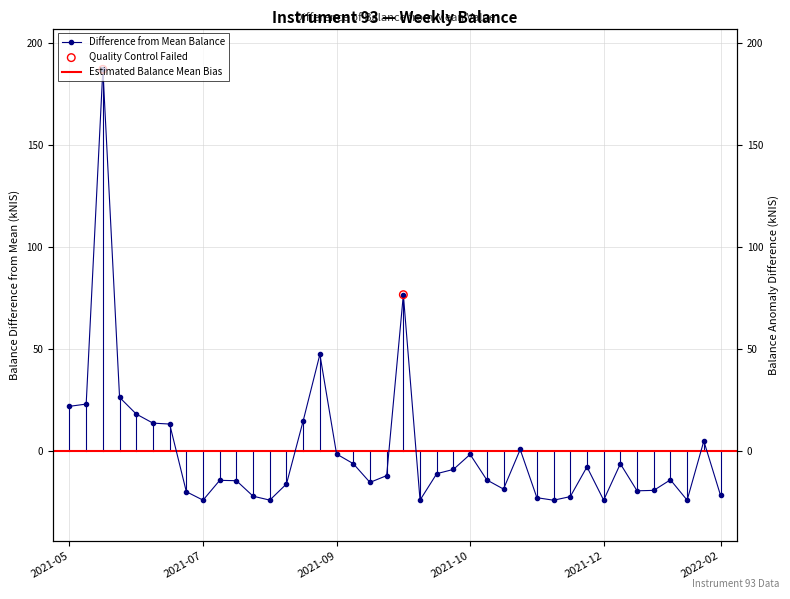

Which has a higher value, 2021-09-14 or 2021-08-26?

2021-08-26